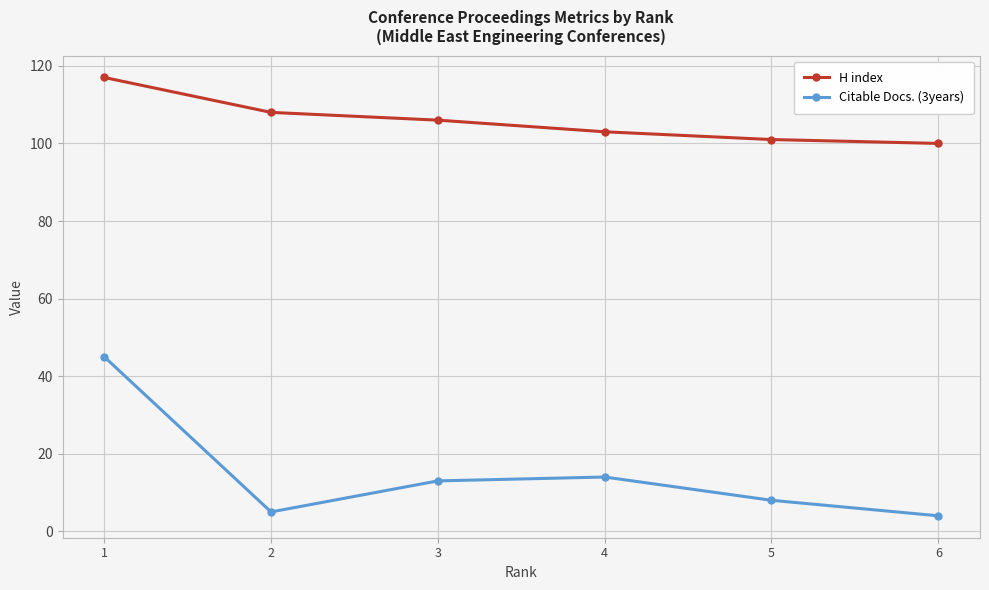

At which label is H index closest to 108?

2